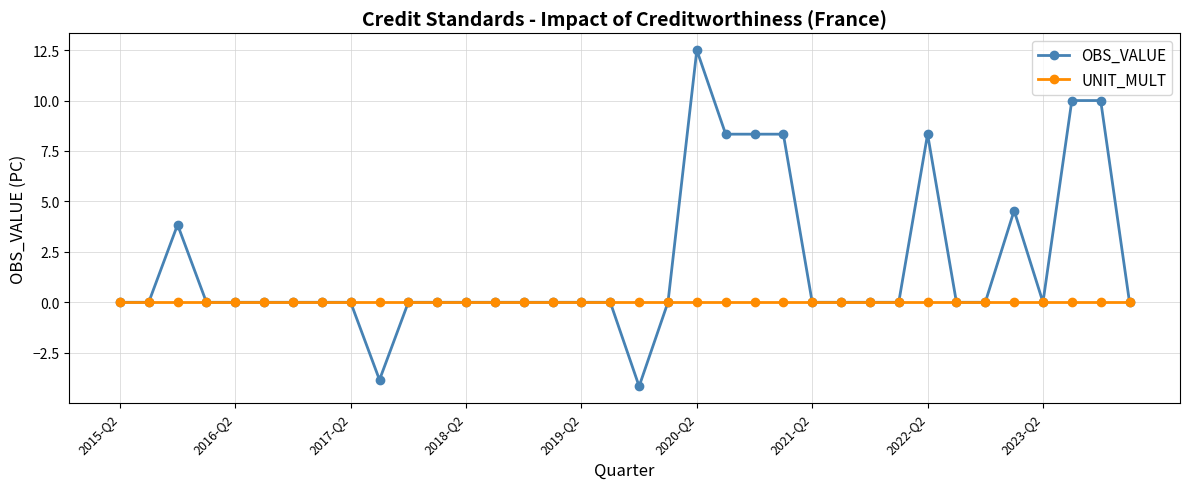

True or false: OBS_VALUE has more than 1 interior local peaks.

True